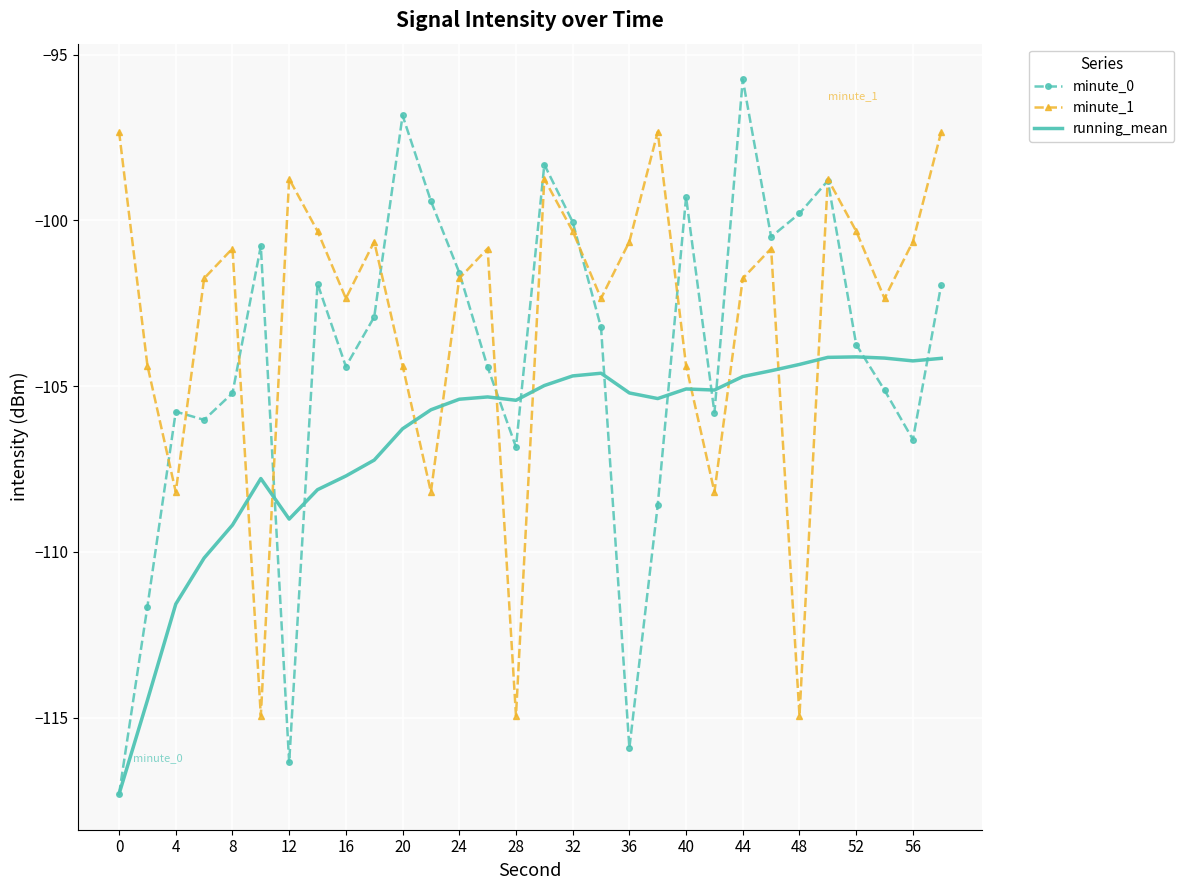

Which series ends up on top after the final intersection of minute_1 and running_mean?

minute_1